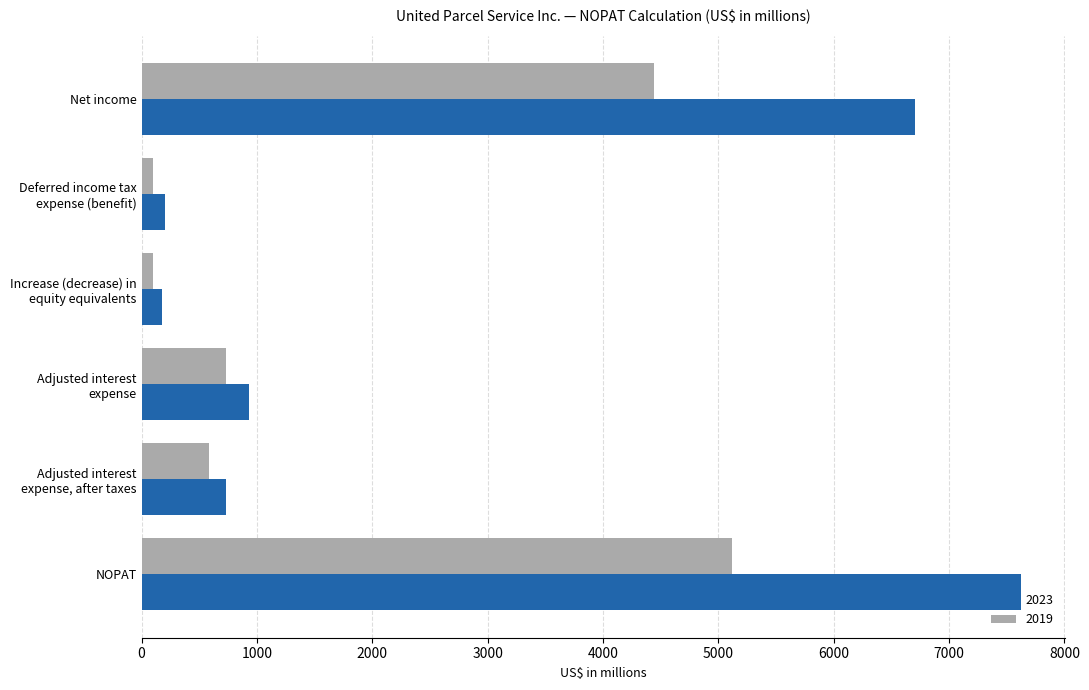

True or false: 2019 has a value of 5114 at NOPAT.

True